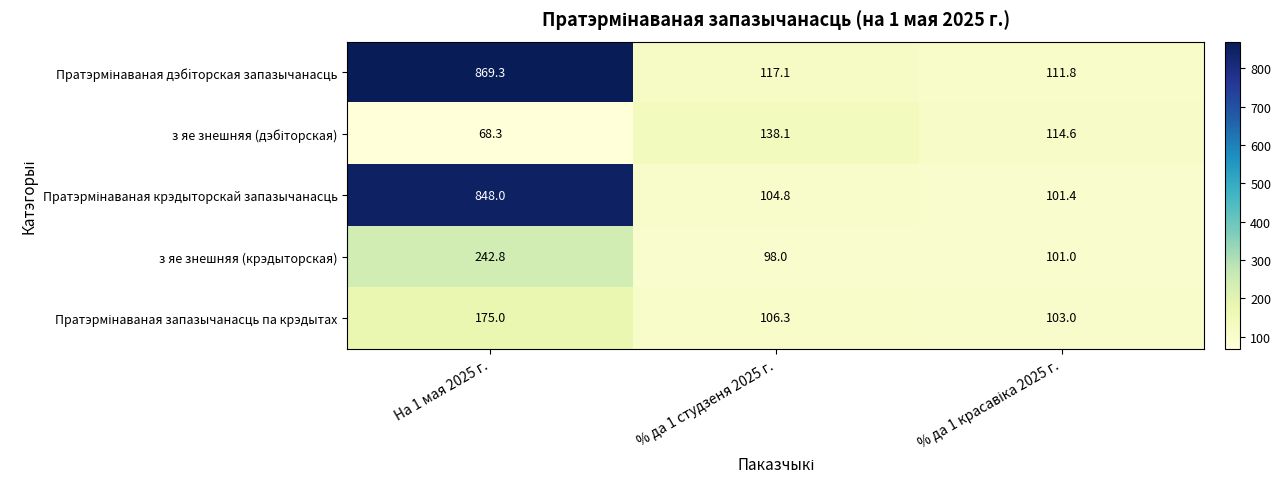

What is the maximum value shown in the chart?

869.3